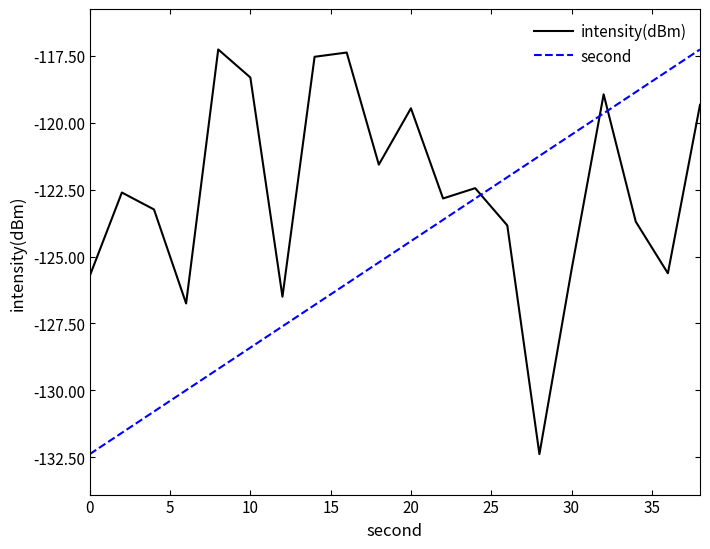

What is the minimum value shown in the chart?

-132.4